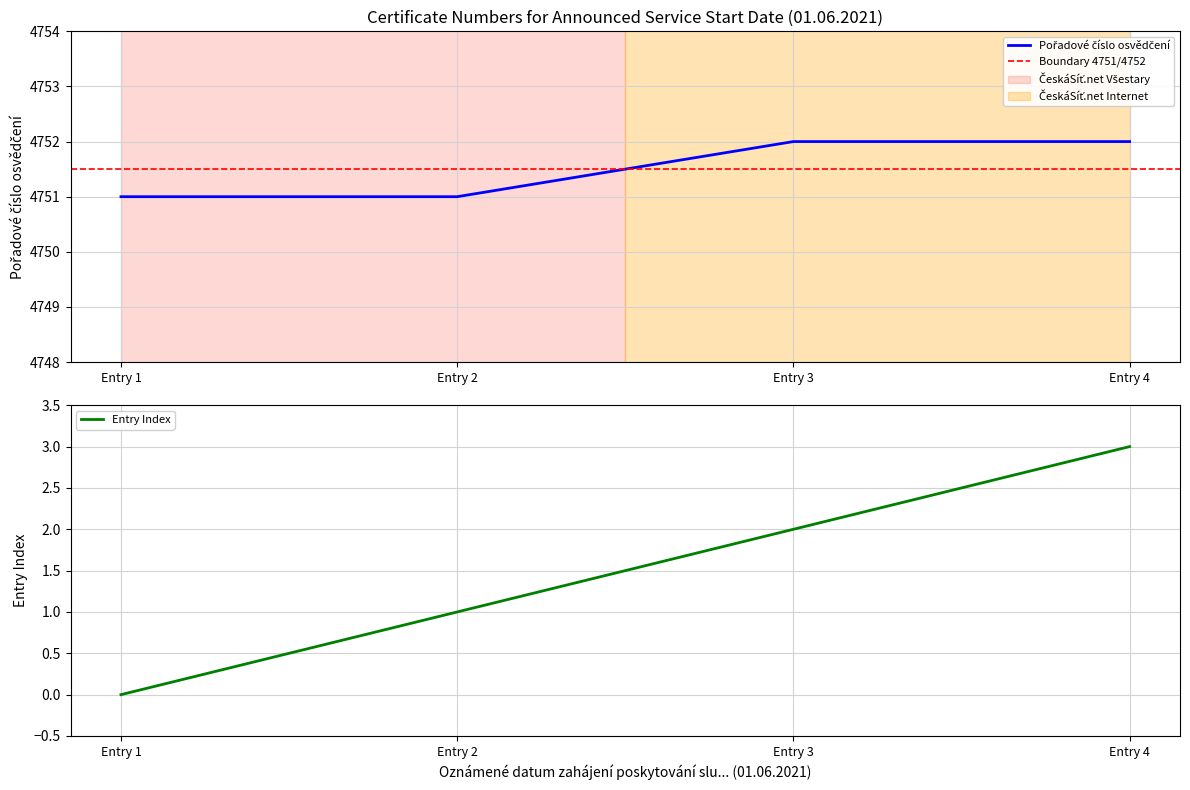

Reading left to right, what are all the values shown in this chart?

4751	4751	4752	4752